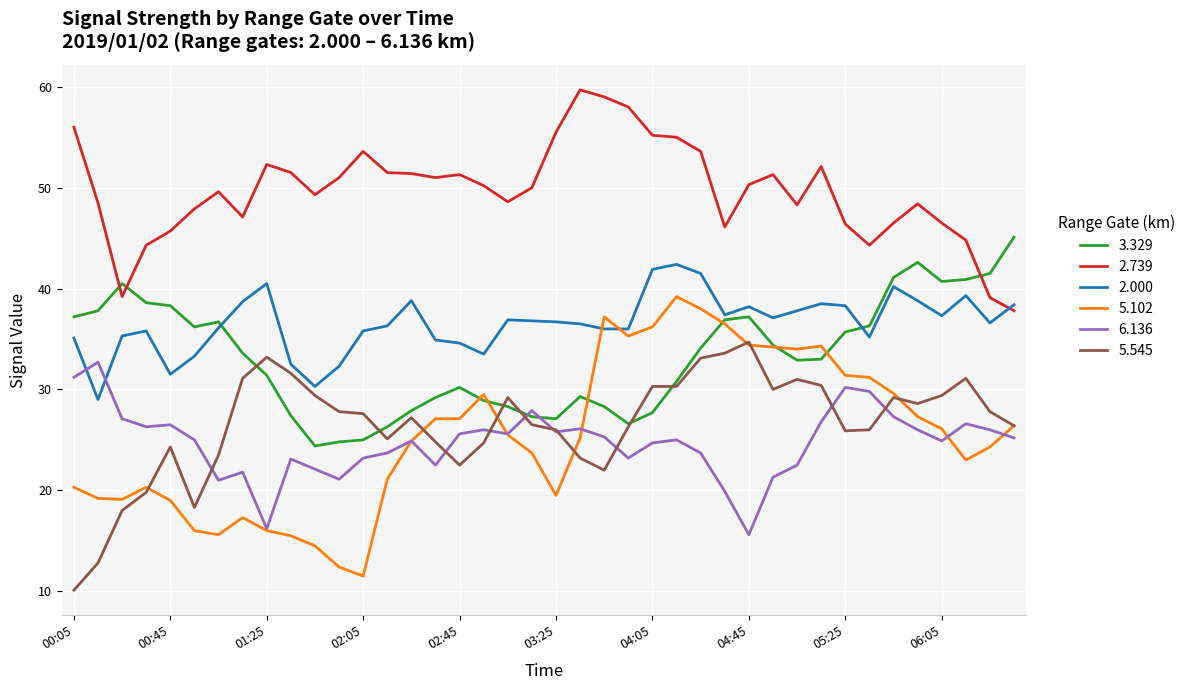

Which series has the largest range (max minus min)?

5.102